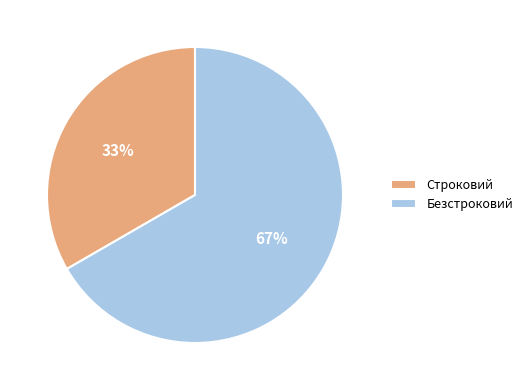

Does any single category account for the majority?

Yes